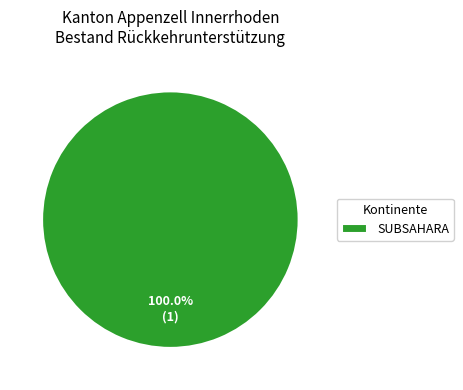

How many slices are in this pie chart?

1